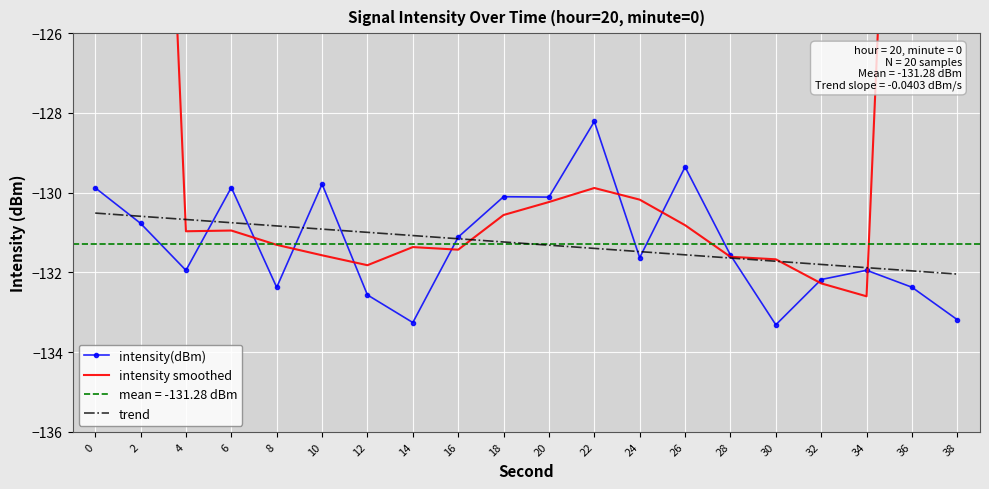

What is the smallest value displayed?

-133.3